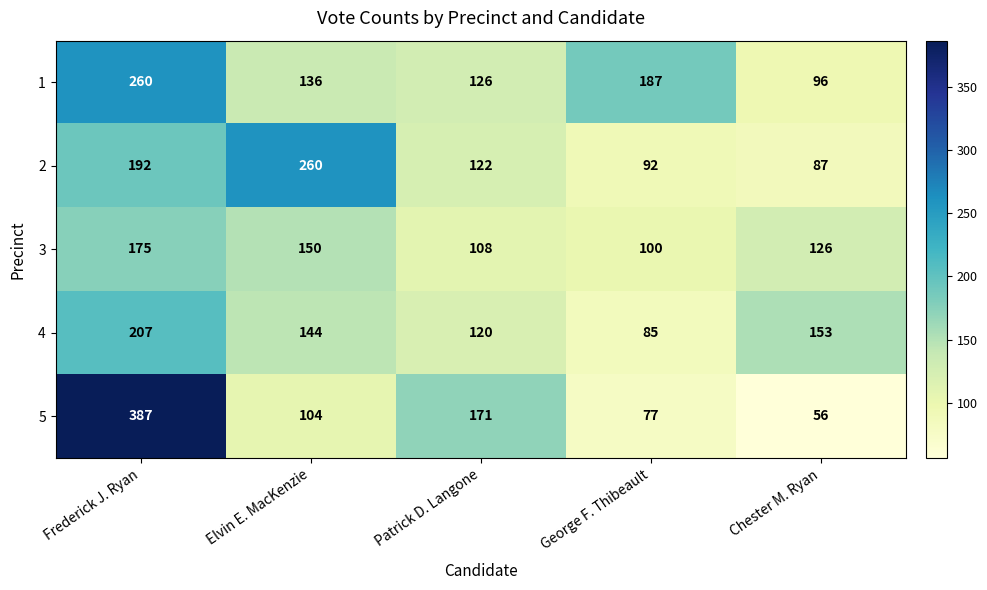

At which label is 1 closest to 178?

George F. Thibeault